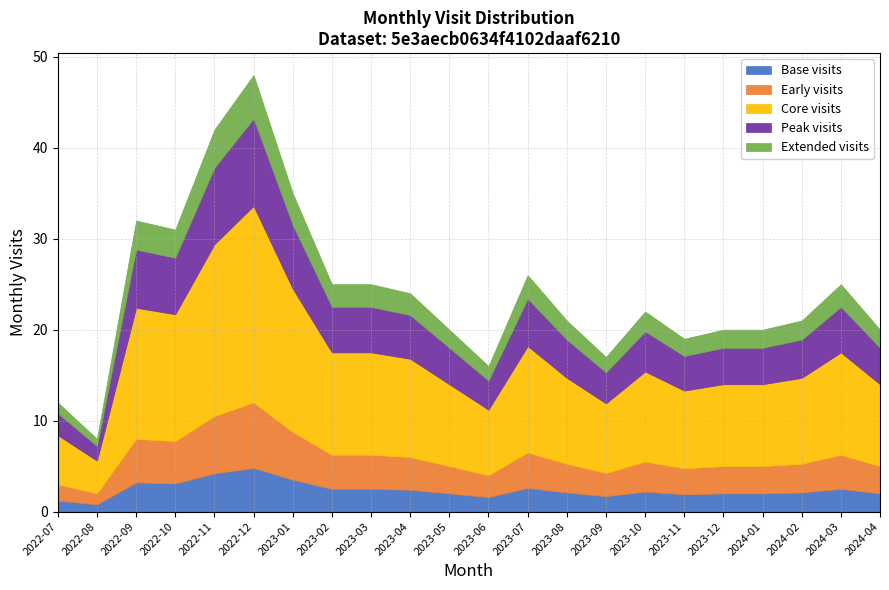

Rank the categories by value from highest to lowest.

2022-12, 2022-11, 2023-01, 2022-09, 2022-10, 2023-07, 2023-02, 2023-03, 2024-03, 2023-04, 2023-10, 2023-08, 2024-02, 2023-05, 2023-12, 2024-01, 2024-04, 2023-11, 2023-09, 2023-06, 2022-07, 2022-08